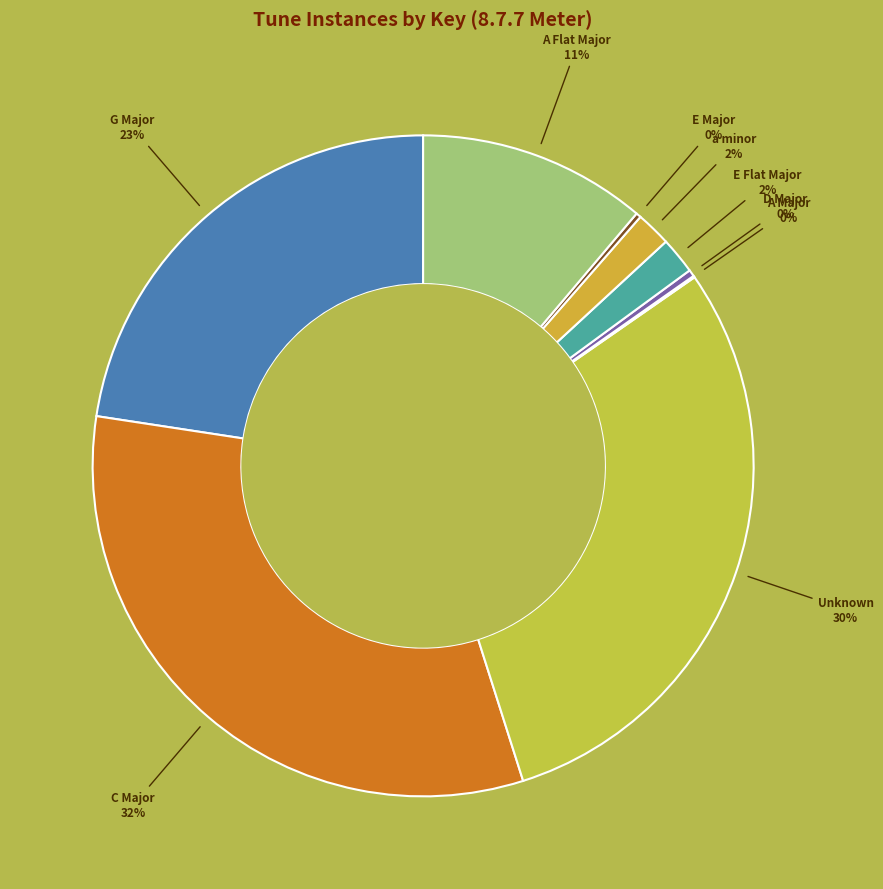

The C Major slice represents 41% of the pie. True or false?

False